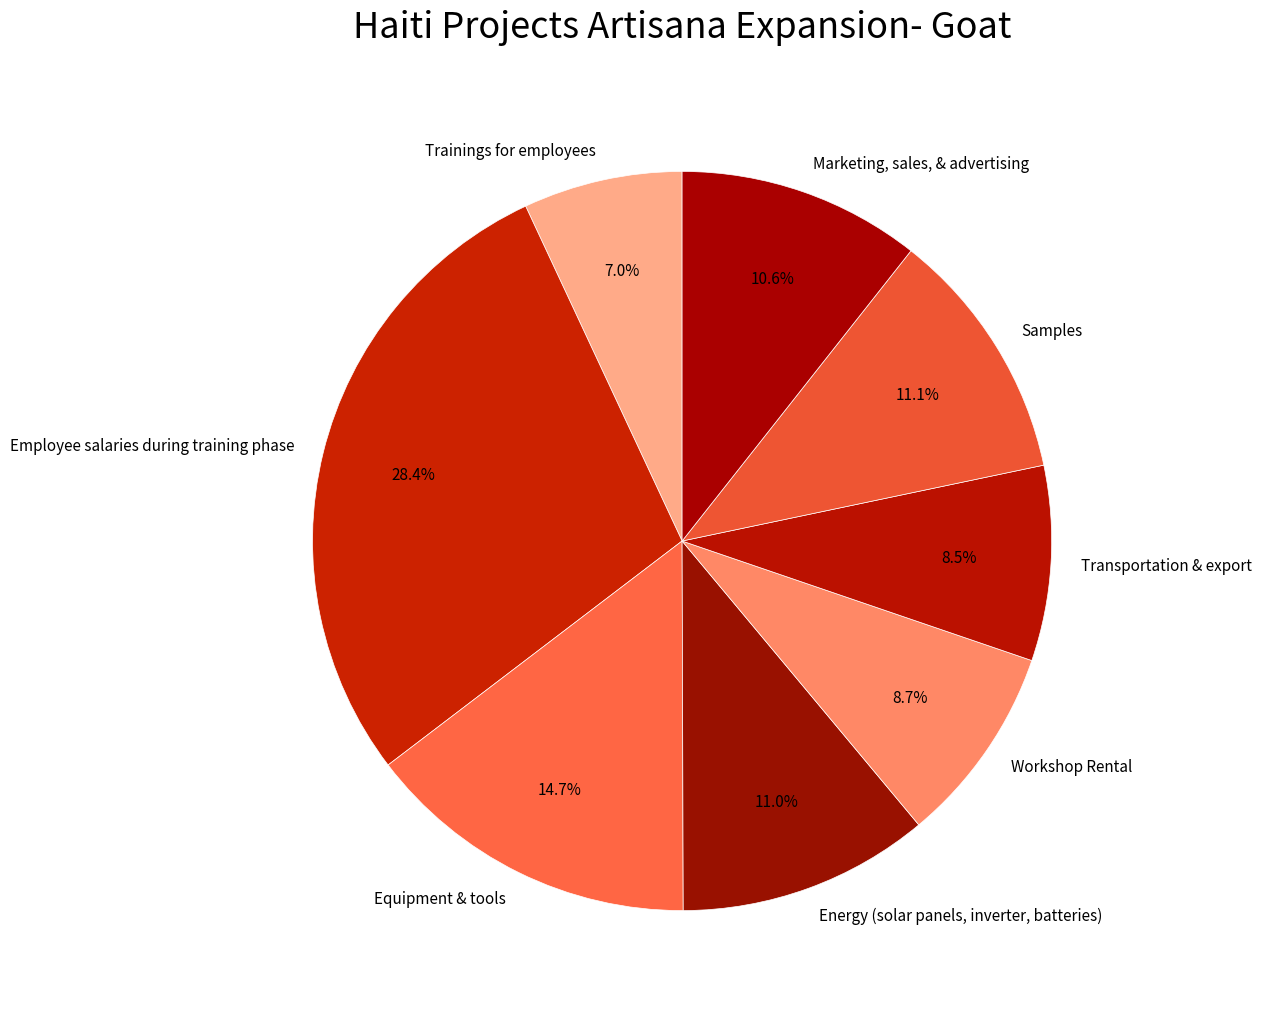

Which slice is the largest?

Employee salaries during training phase